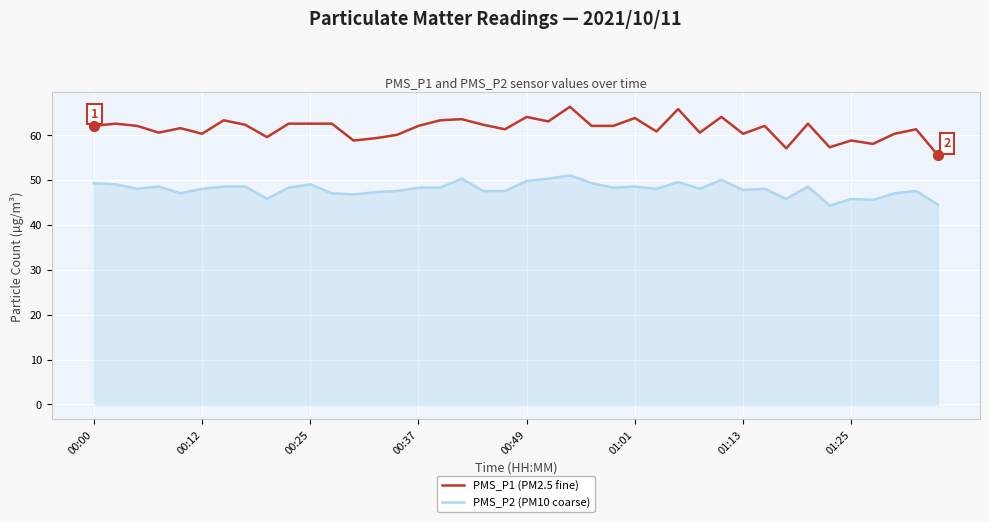

Which series has the largest total across all categories?

PMS_P1 (PM2.5 fine)